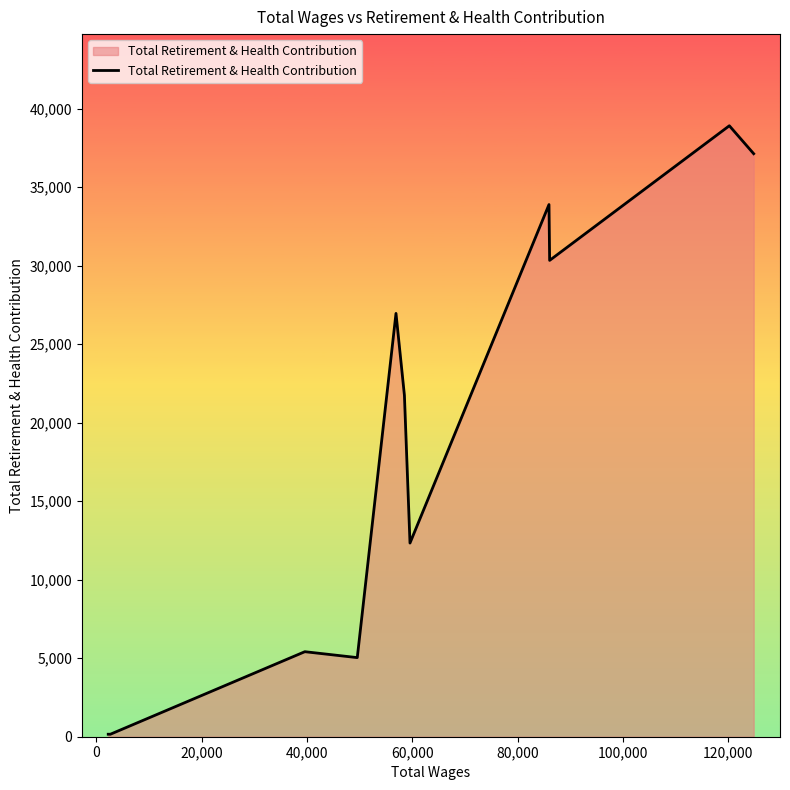

What is the greatest value displayed?

38918